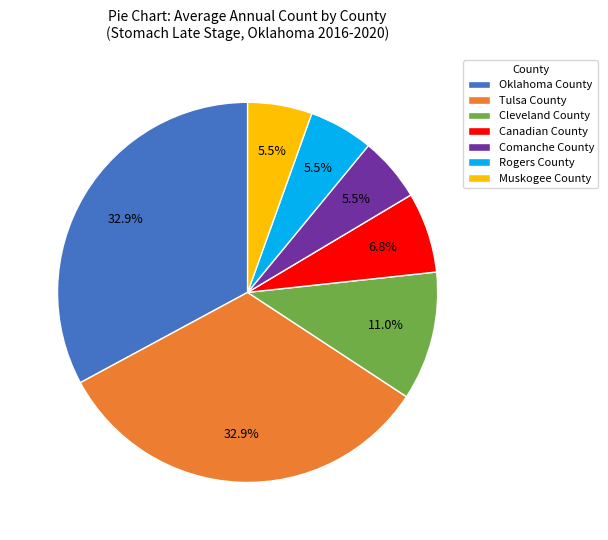

Is there a majority slice in this chart?

No